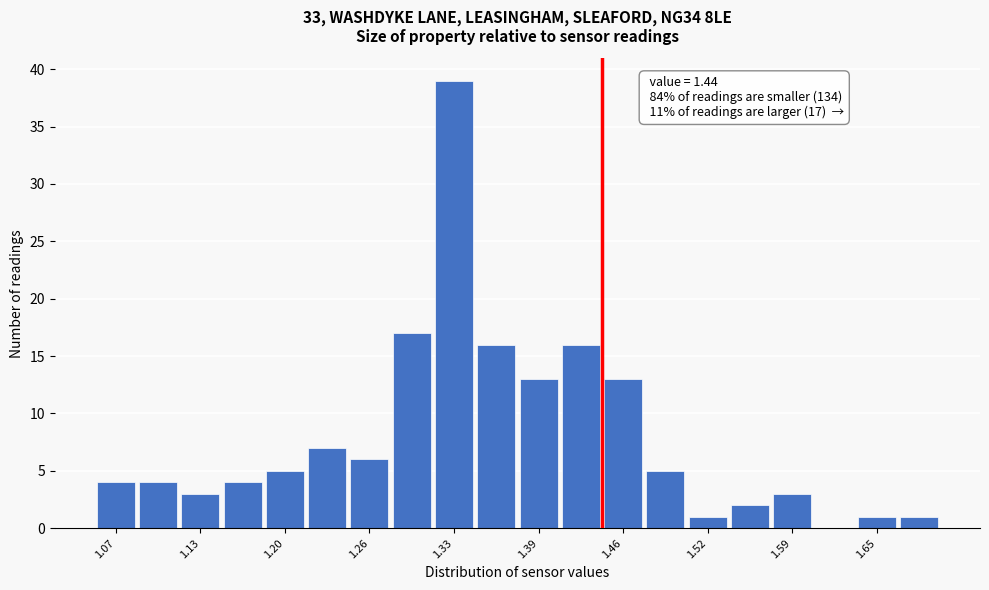

Read against the x-axis, roughly where is the centre of the tallest bar?

1.33